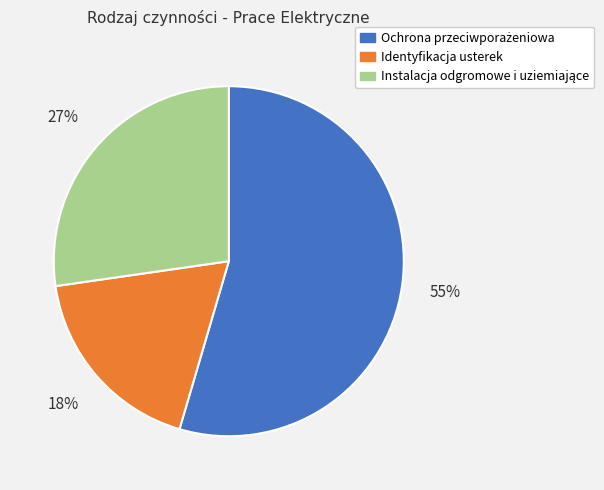

Is it true that Identyfikacja usterek is 31% of the pie?

False